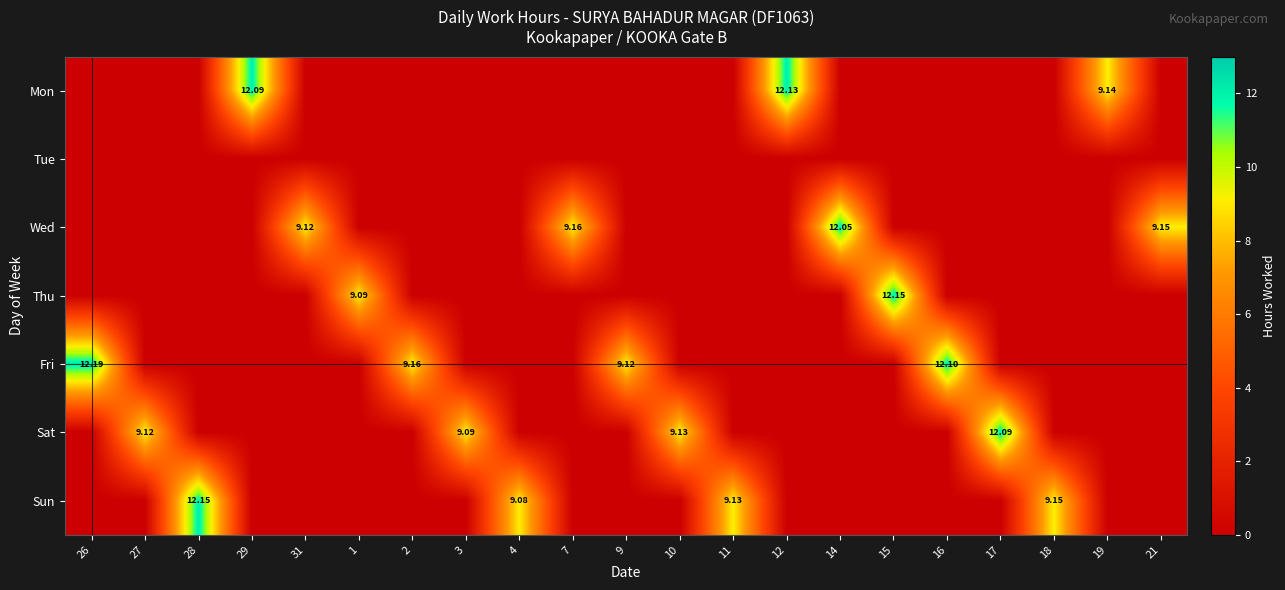

The value of Sun at 14 is 0.0. True or false?

True